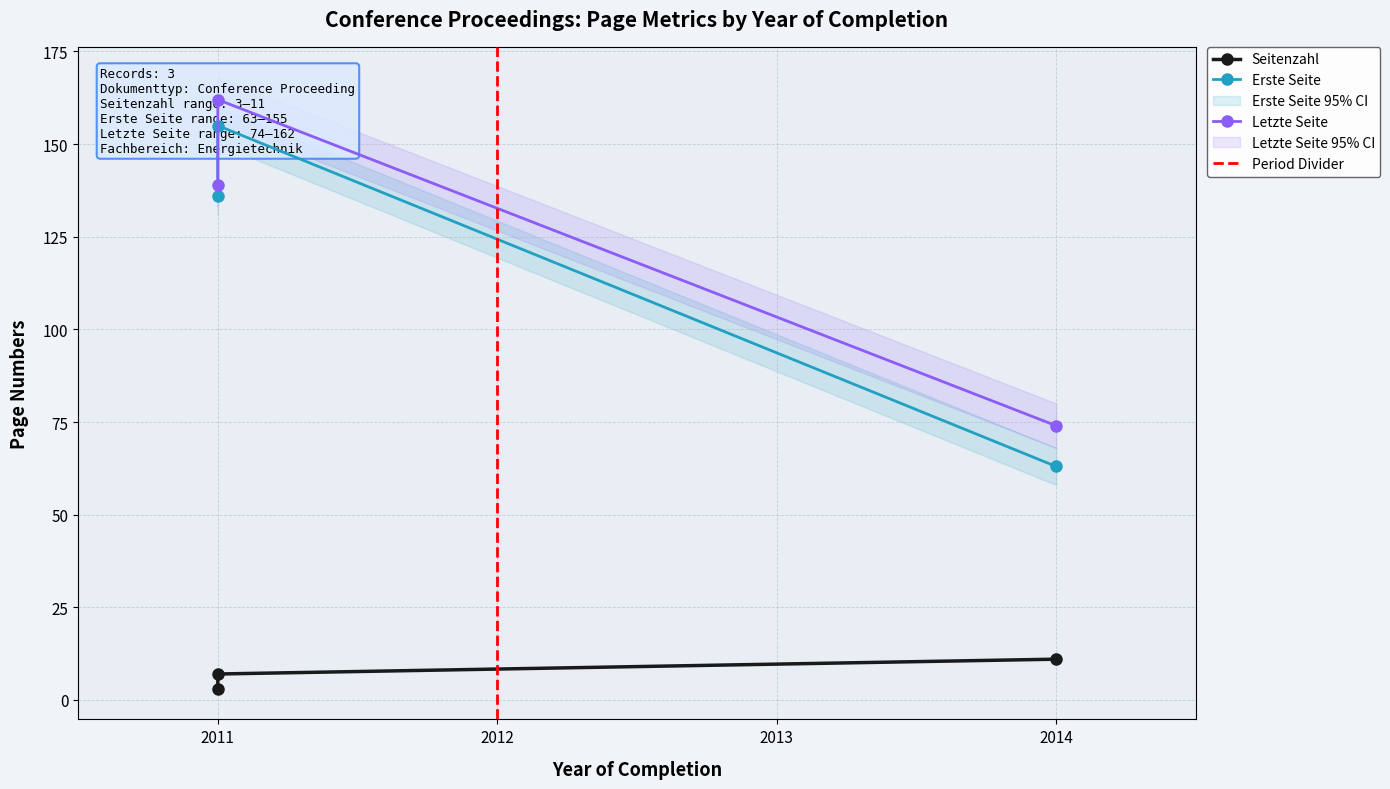

Reading left to right, extract all data points from this chart.

Seitenzahl: OPUS4-7669=3	OPUS4-7666=7	OPUS4-7480=11
Erste Seite: OPUS4-7669=136	OPUS4-7666=155	OPUS4-7480=63
Letzte Seite: OPUS4-7669=139	OPUS4-7666=162	OPUS4-7480=74